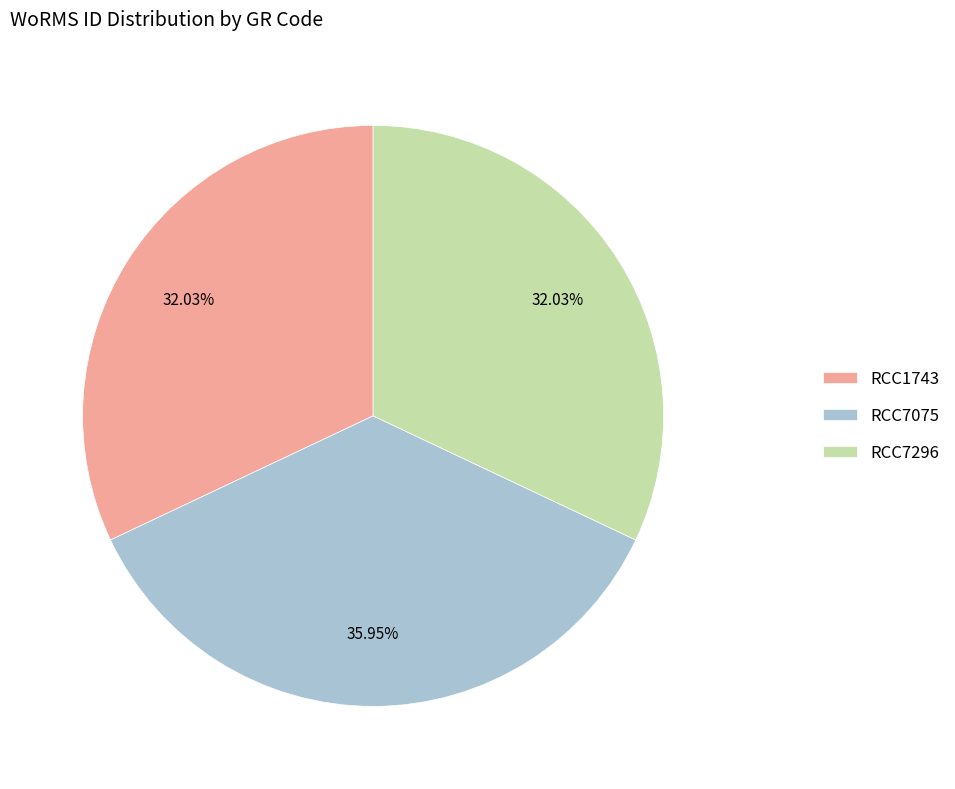

Is RCC7075 the majority of the pie?

No